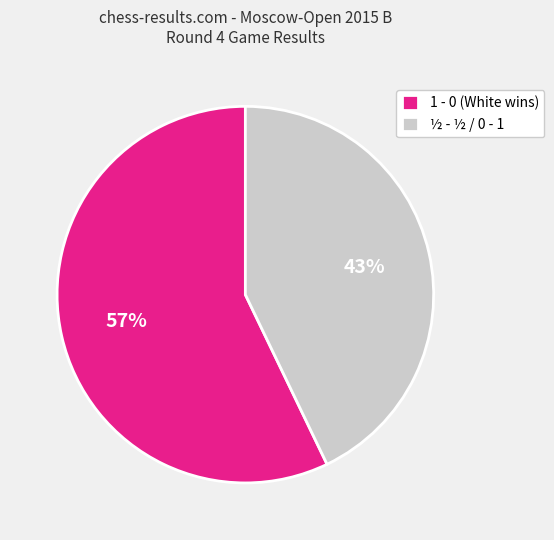

Between ½ - ½ / 0 - 1 and 1 - 0 (White wins), which is larger?

1 - 0 (White wins)